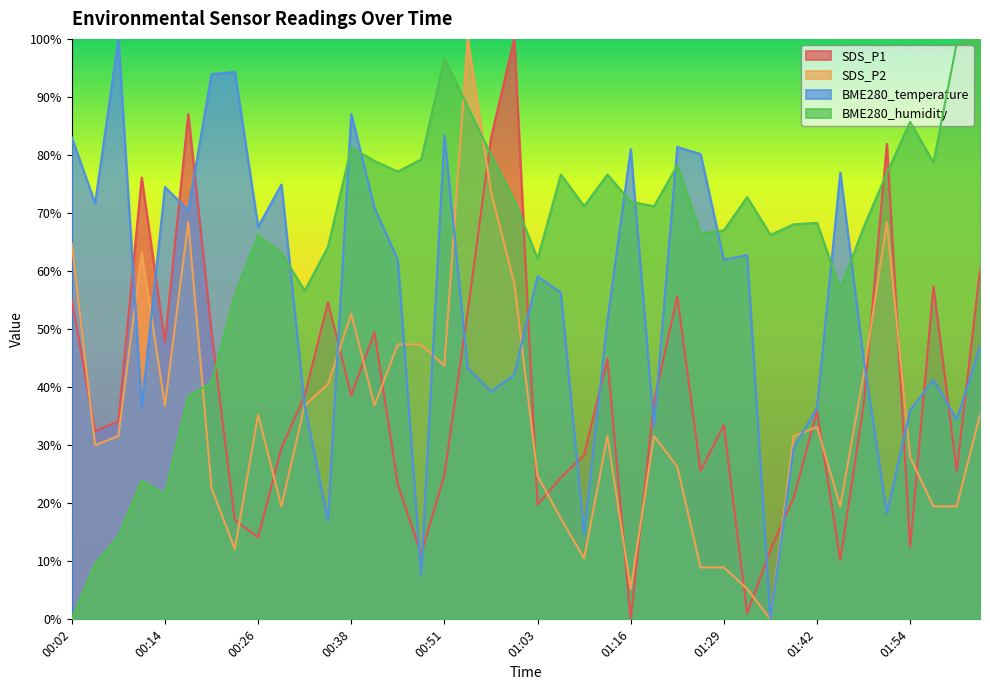

Where is the first local maximum for SDS_P1?

00:11